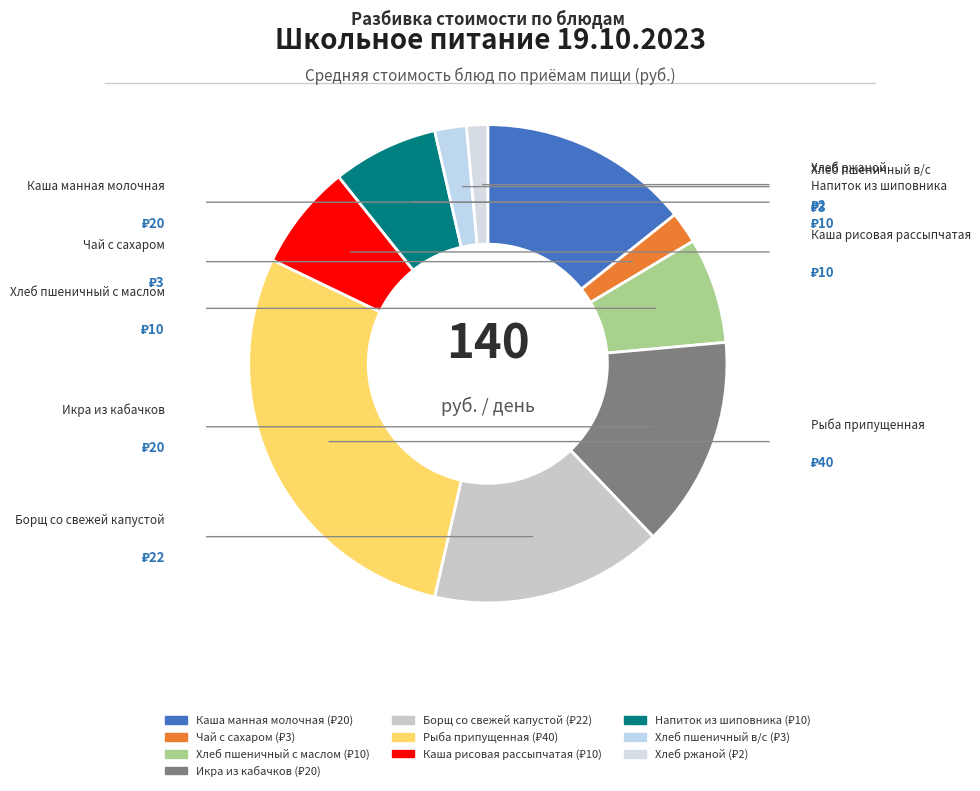

Does Борщ со свежей капустой represent more than half of the total?

No